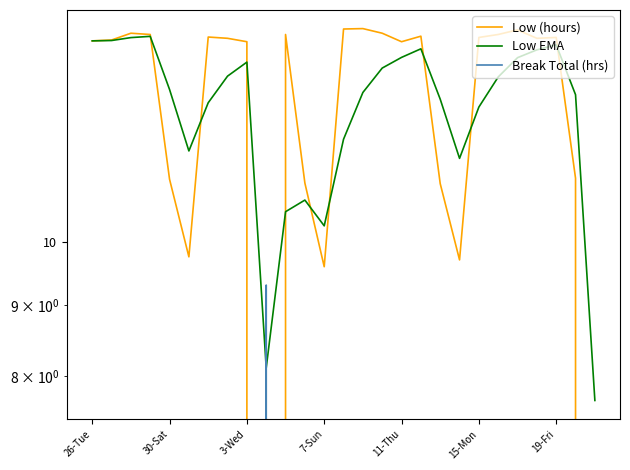

What is the greatest value displayed?

14.3